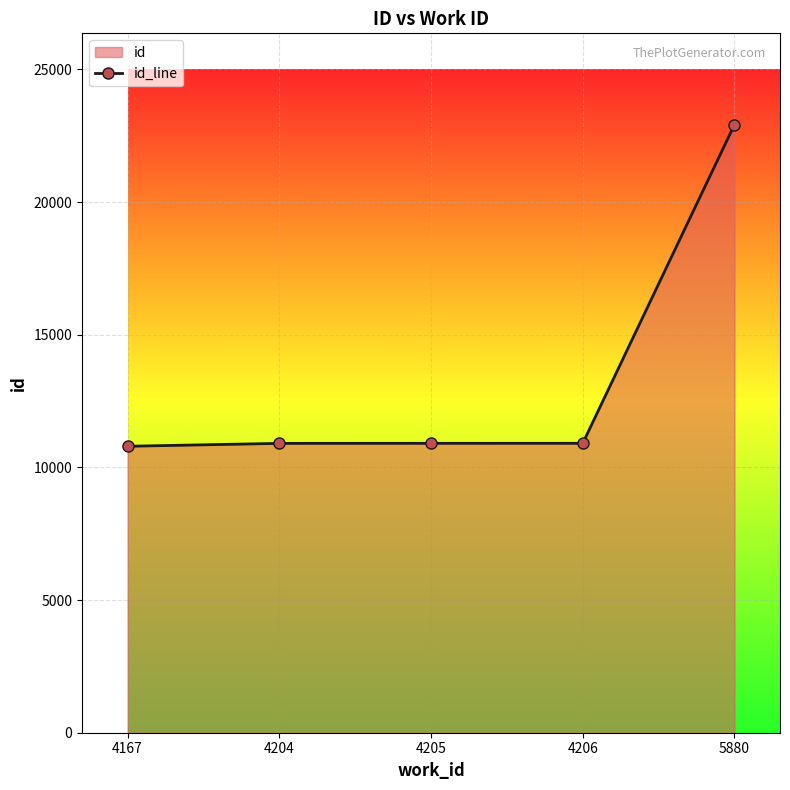

What is the sum of all values?

66443